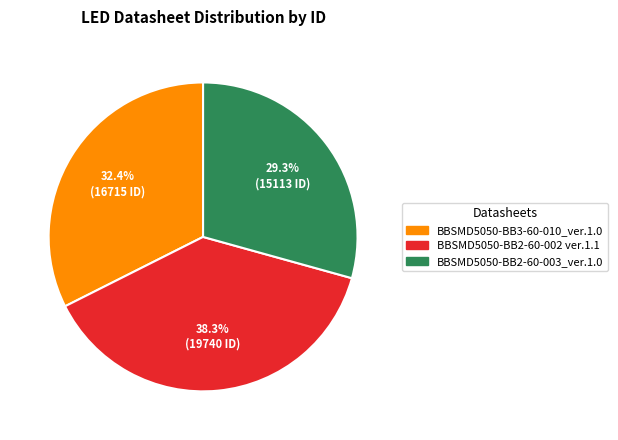

To the nearest percent, what is the difference between the largest and smallest slice percentages?

9%